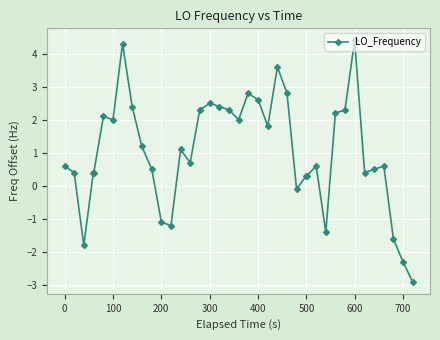

How many lines are shown in the chart?

1